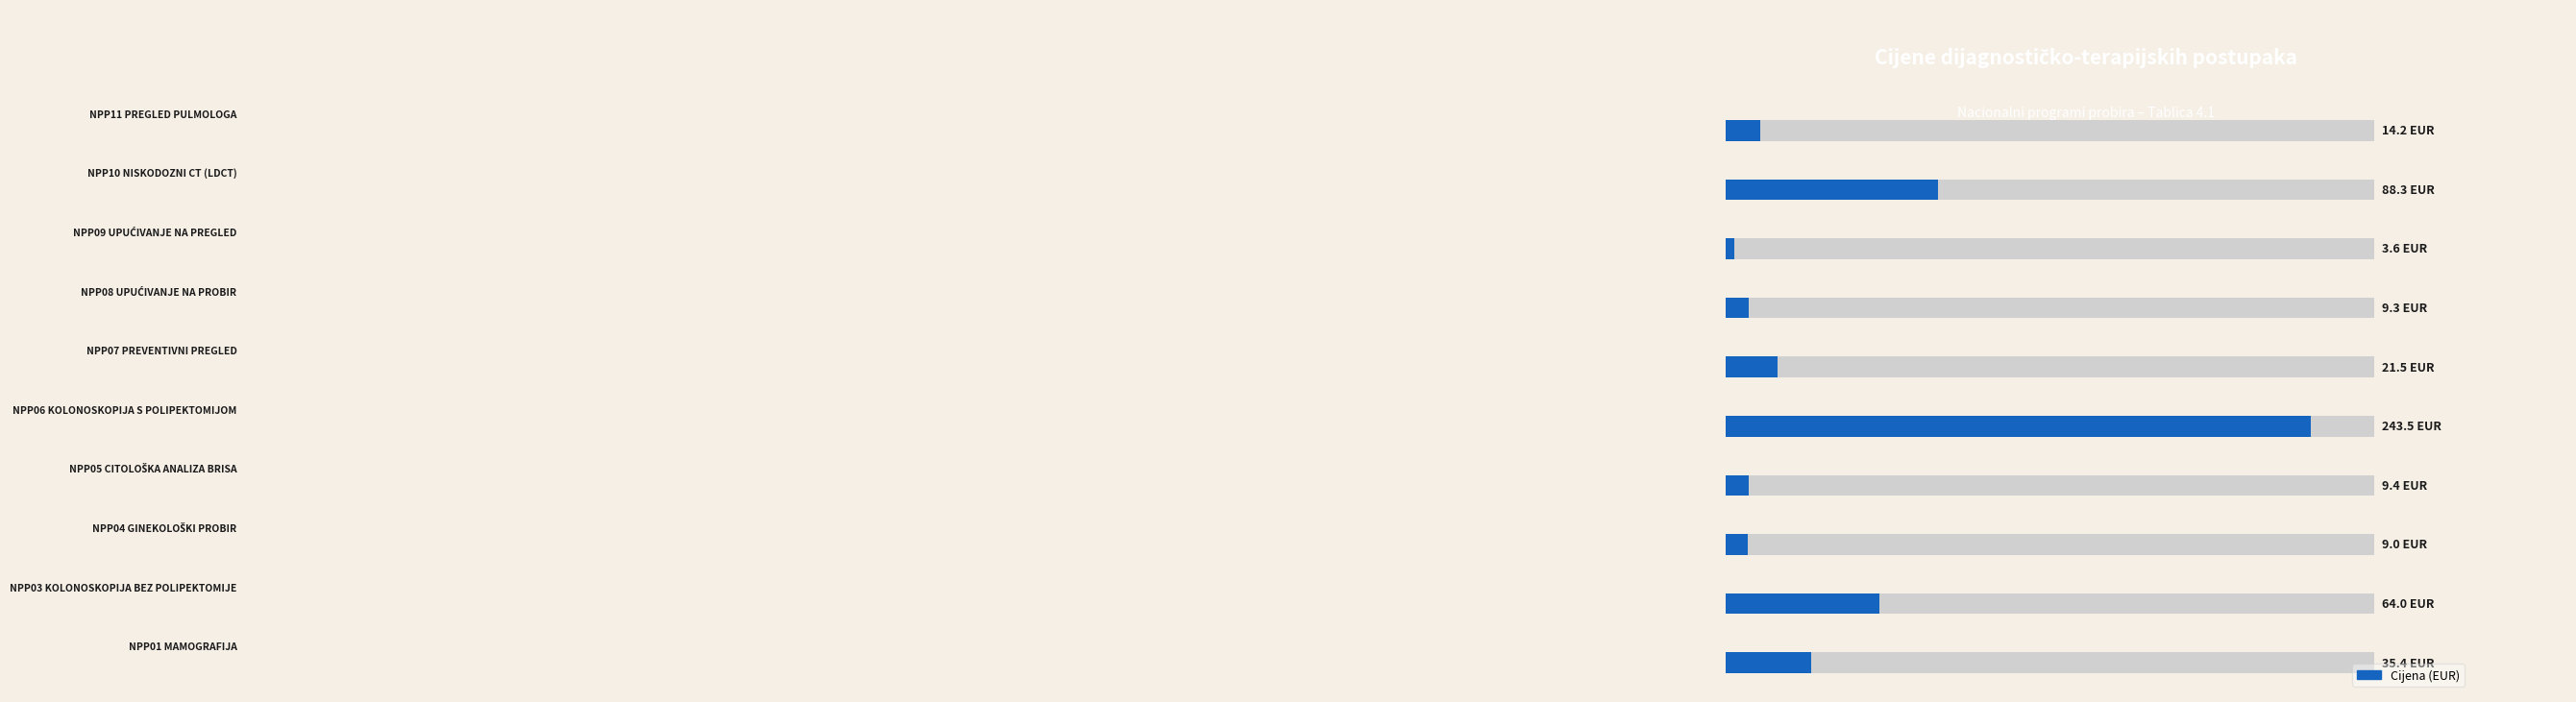

What position from the left is 7?

8